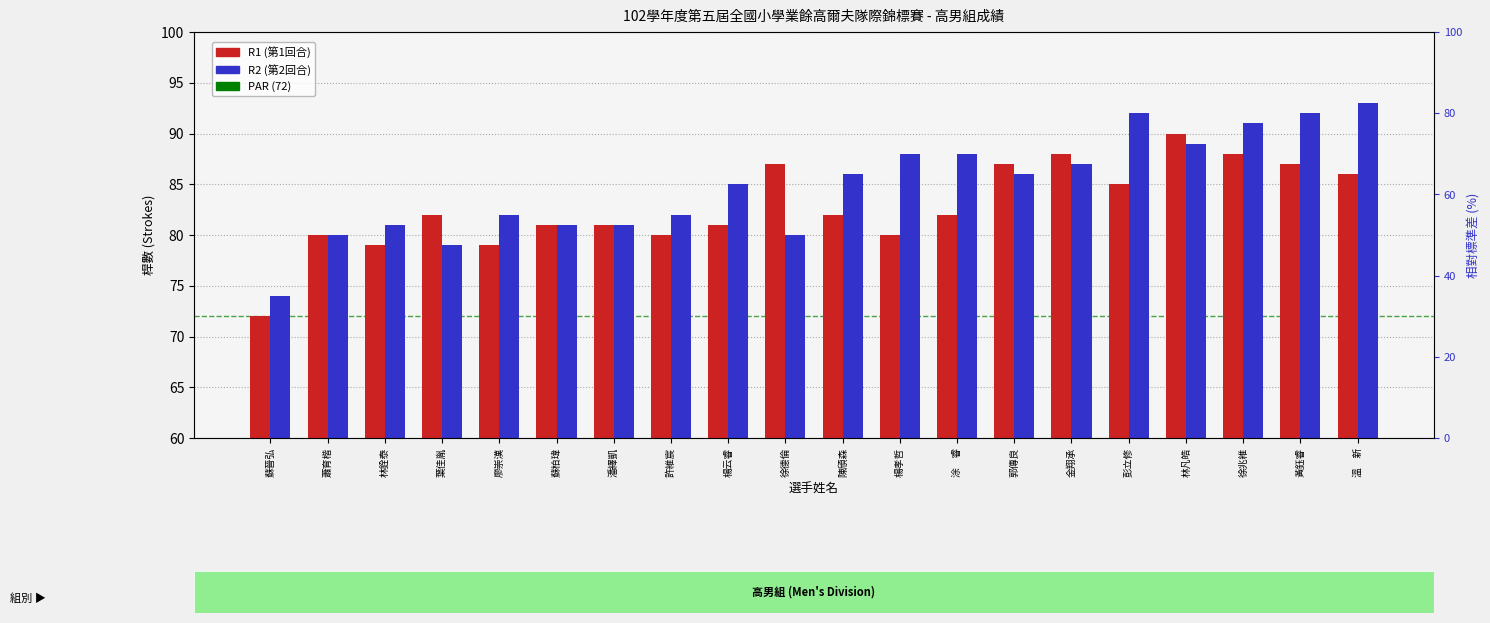

What is the difference between the R1 values at 溫　新 and 葉佳胤?

4